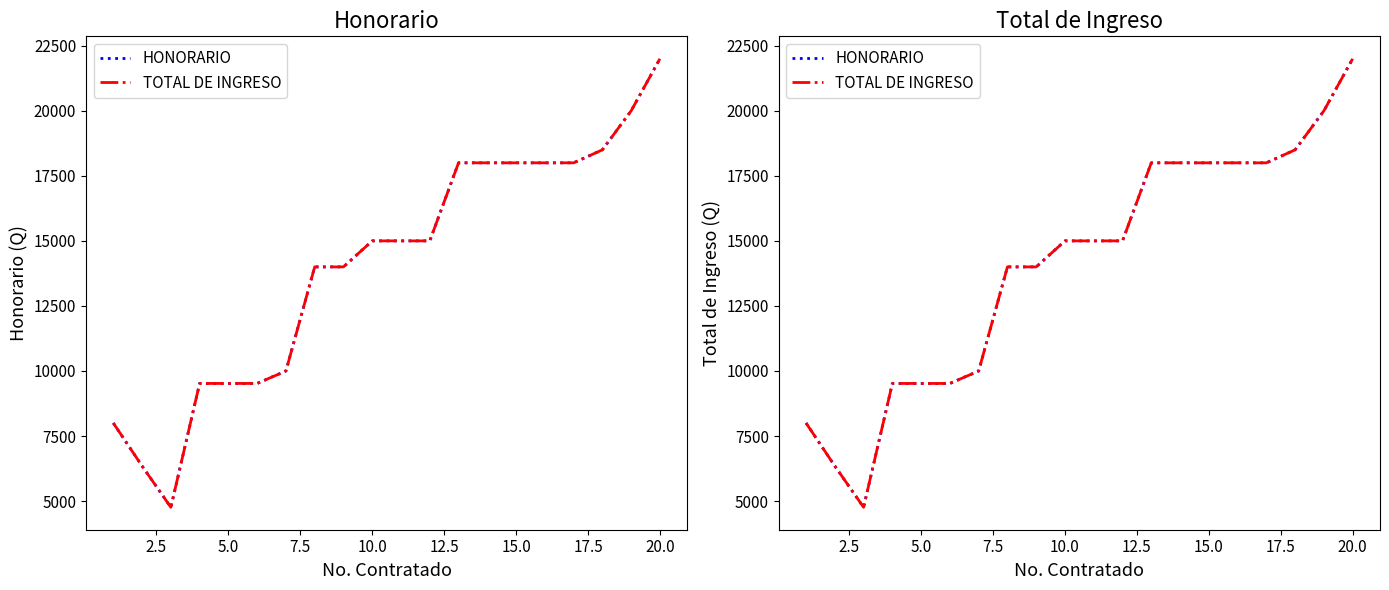

What is the difference between the second highest and minimum values in the HONORARIO series?

15240.0